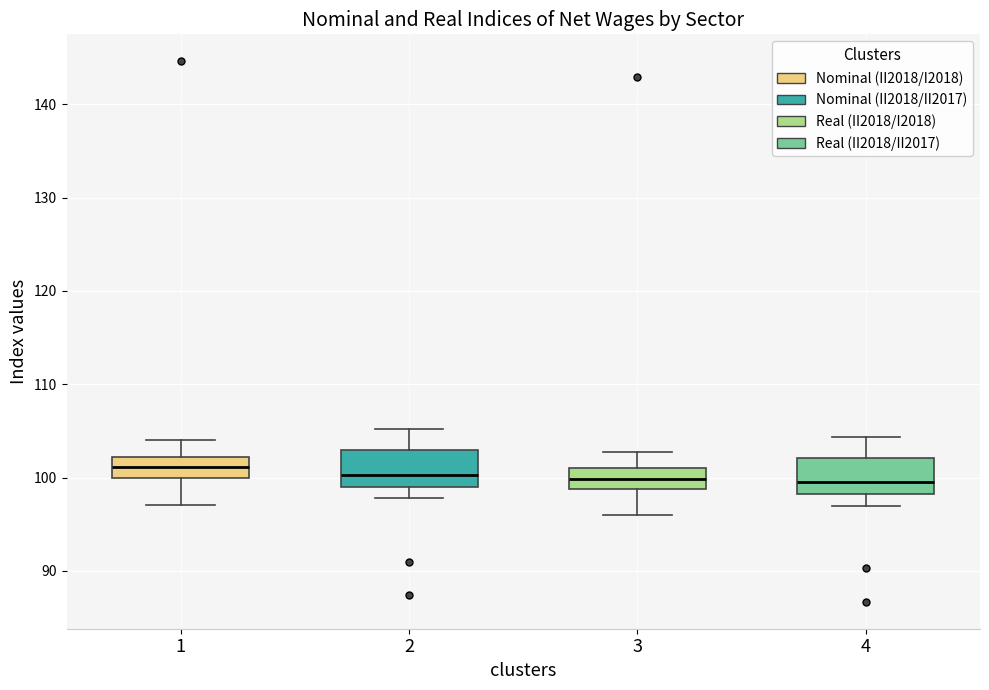

Reading left to right, transcribe this box plot: for each box, give where its median line is, the range the box spans, and where its two whiskers end, as read against the y-axis. The values are not printed on the chart, so give them approximately, as read against the axis.

1: median 101, box 100 to 102, whiskers 97 to 104
2: median 100, box 99 to 103, whiskers 98 to 105
3: median 100, box 99 to 101, whiskers 96 to 103
4: median 100, box 98 to 102, whiskers 97 to 104